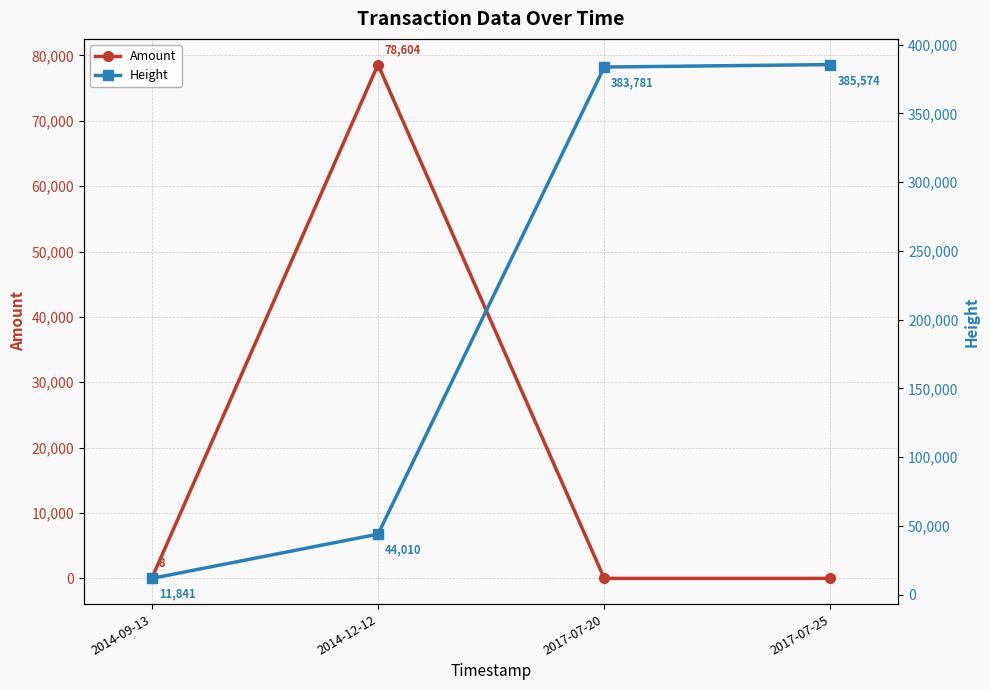

Which series has the largest total across all categories?

Height